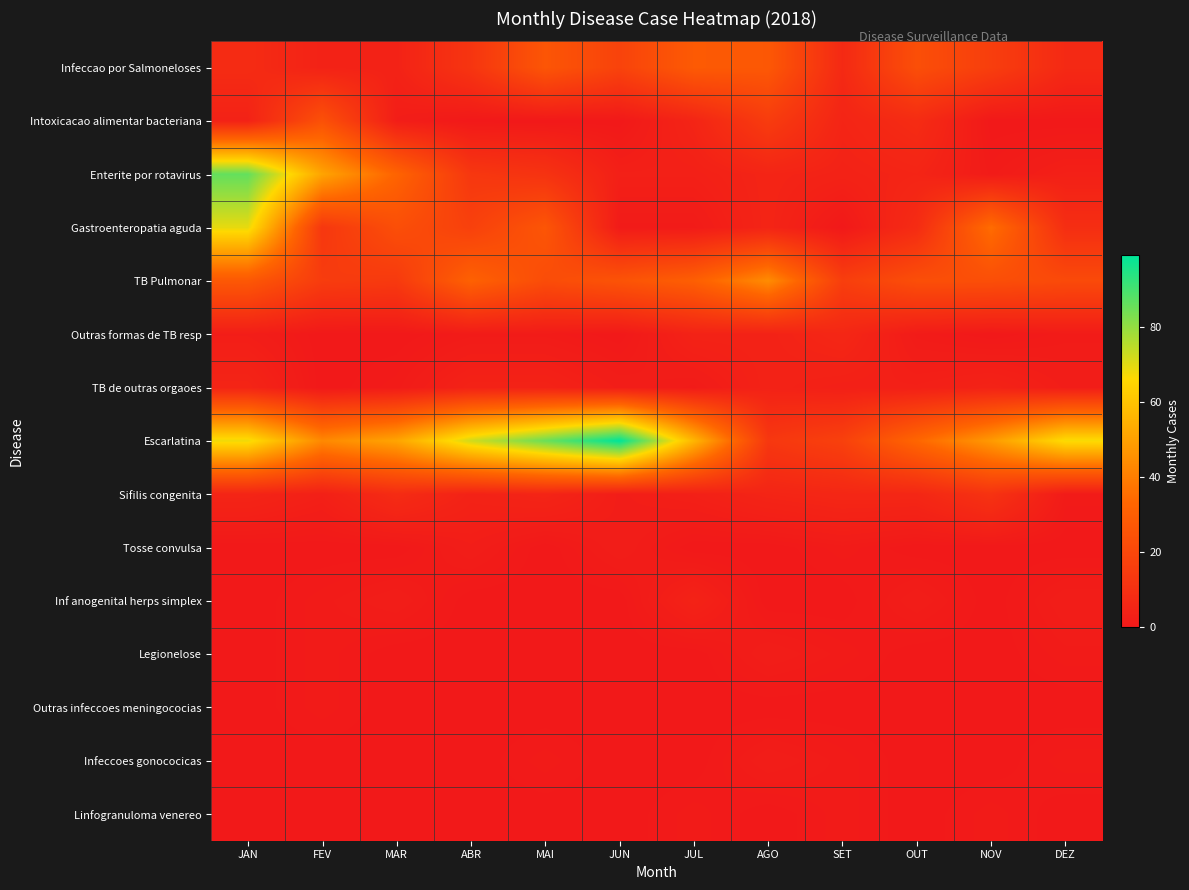

Rank the series by their maximum value, from lowest to highest.

Outras infeccoes meningococias, Linfogranuloma venereo, Tosse convulsa, Legionelose, Infeccoes gonococicas, Inf anogenital herps simplex, TB de outras orgaoes, Outras formas de TB resp, Sifilis congenita, Intoxicacao alimentar bacteriana, Infeccao por Salmoneloses, TB Pulmonar, Gastroenteropatia aguda, Enterite por rotavirus, Escarlatina